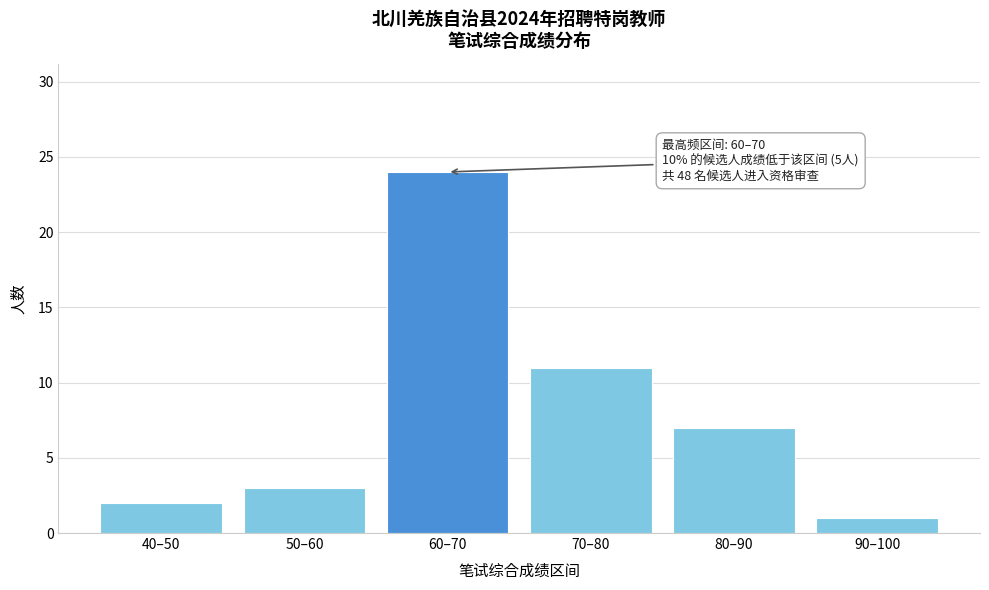

Reading right to left, transcribe all the data shown in this chart.

90–100=1	80–90=7	70–80=11	60–70=24	50–60=3	40–50=2